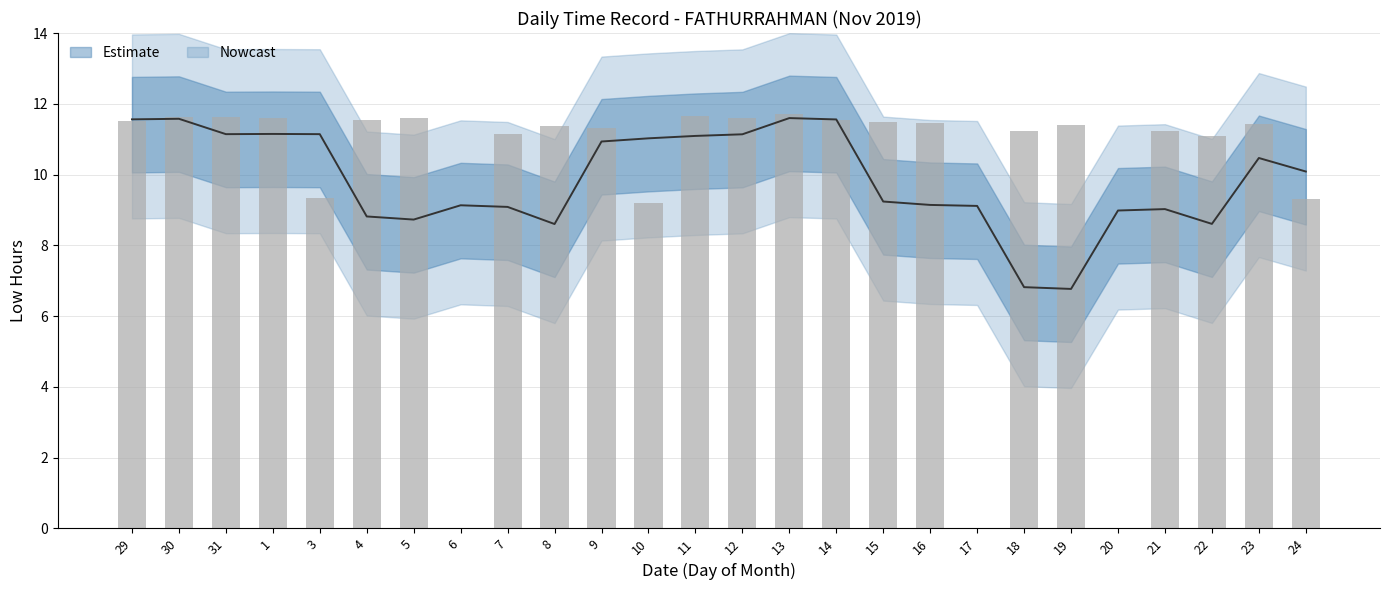

How many values are below 11?

6